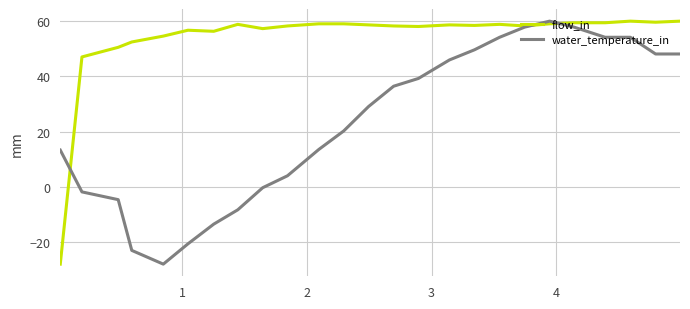

How many values in the water_temperature_in series are below 29?

12